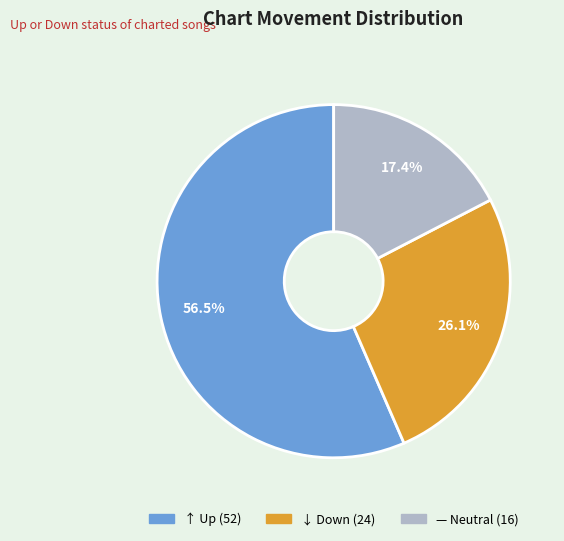

Count the number of slices in the pie.

3